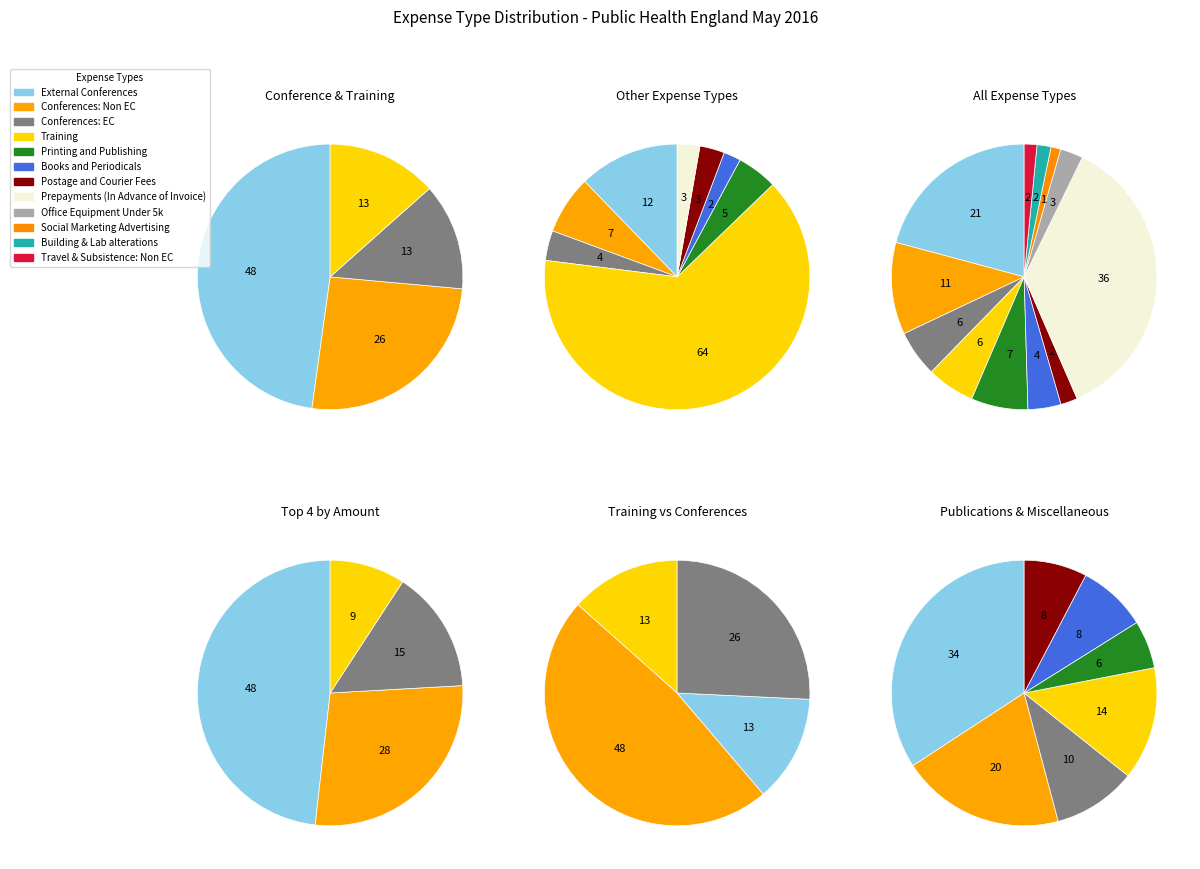

Which slice is the largest?

Prepayments (In Advance of Invoice)